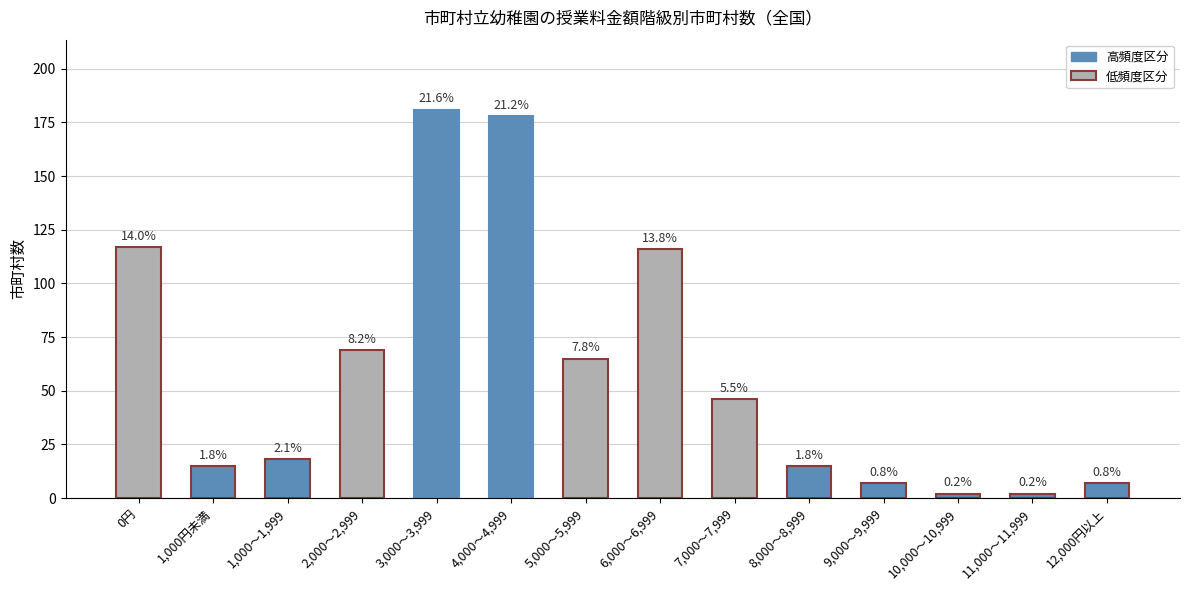

How many bars are there in total?

14